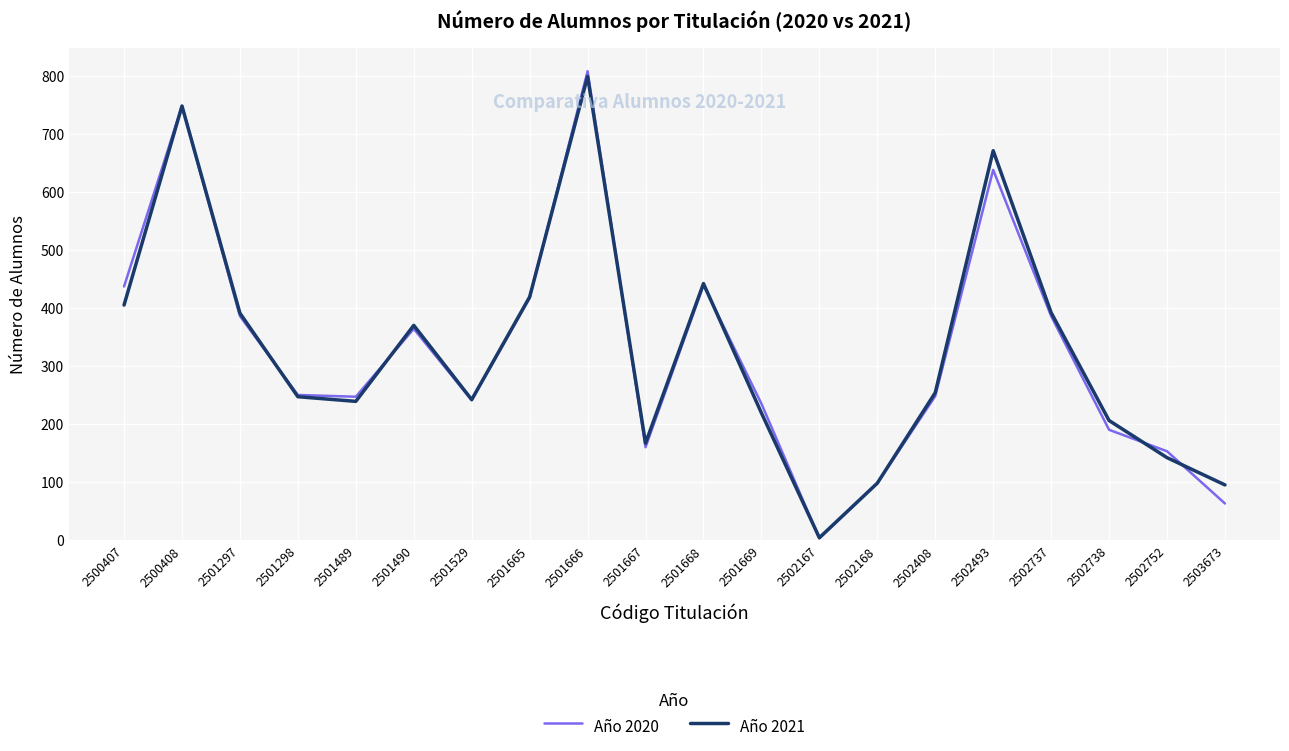

Which series changed the most between 2501529 and 2502752?

Año 2021